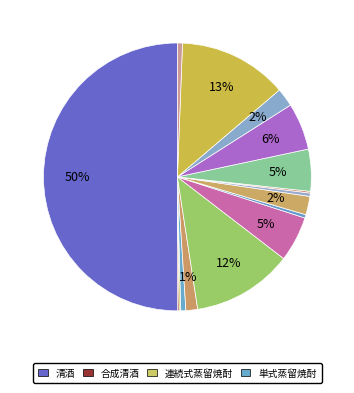

To the nearest percent, what is the average slice percentage?

6%